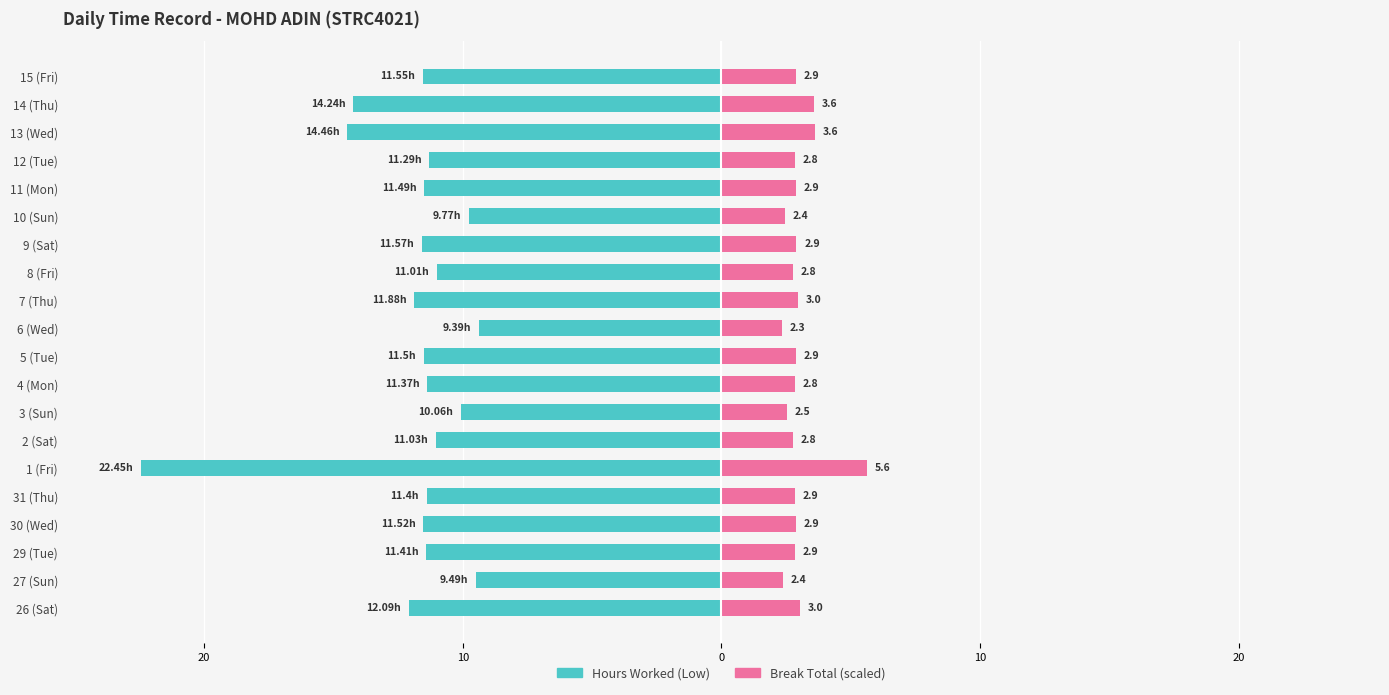

What are all the series names shown in the legend?

Hours Worked (Low), Break Total (scaled)